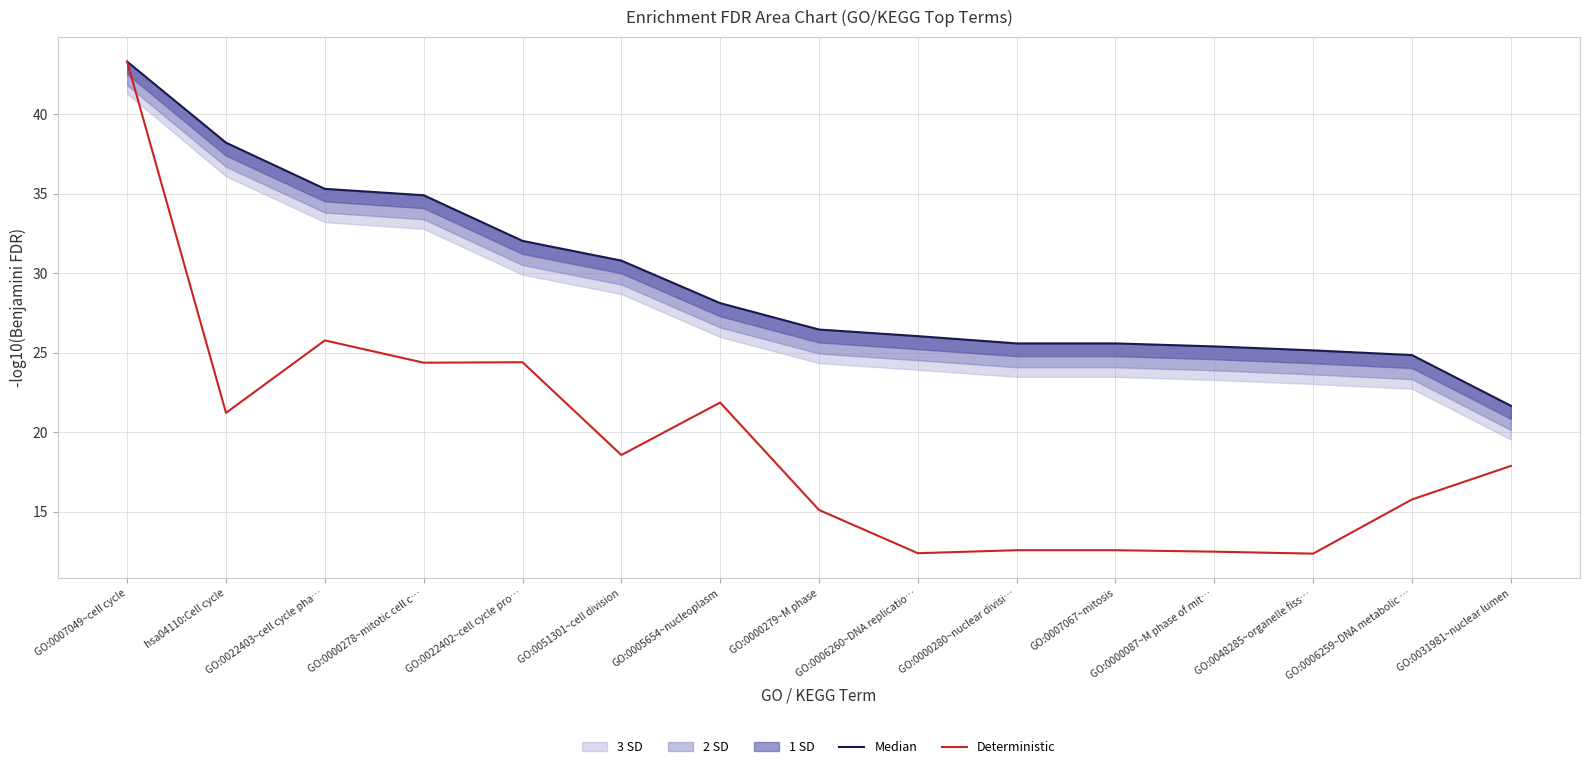

True or false: Median has a value of 32.0 at GO:0022402~cell cycle pro….

True